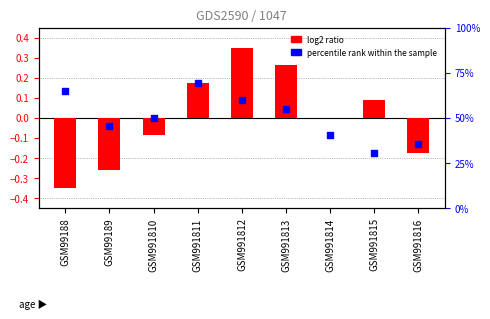

At how many categories does at least one series exceed 0?

5